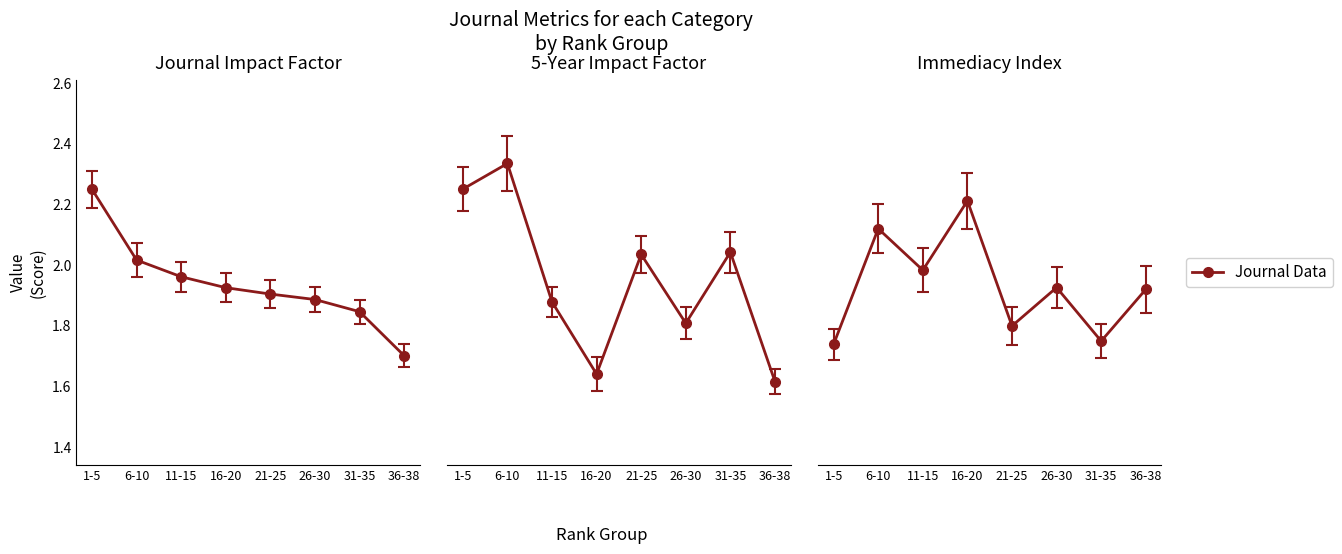

Is it true that Journal Impact Factor equals 2.4 at 36-38?

False